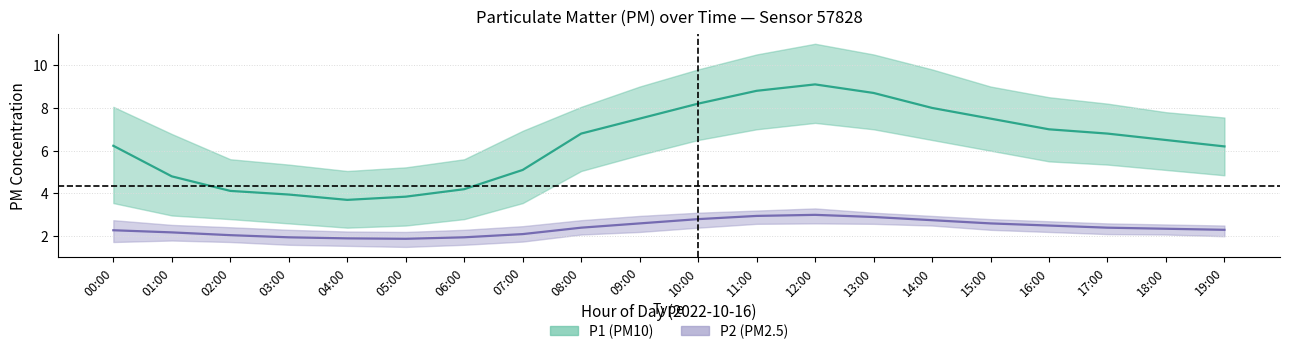

How many values in the P1_lower series are below 5?

9